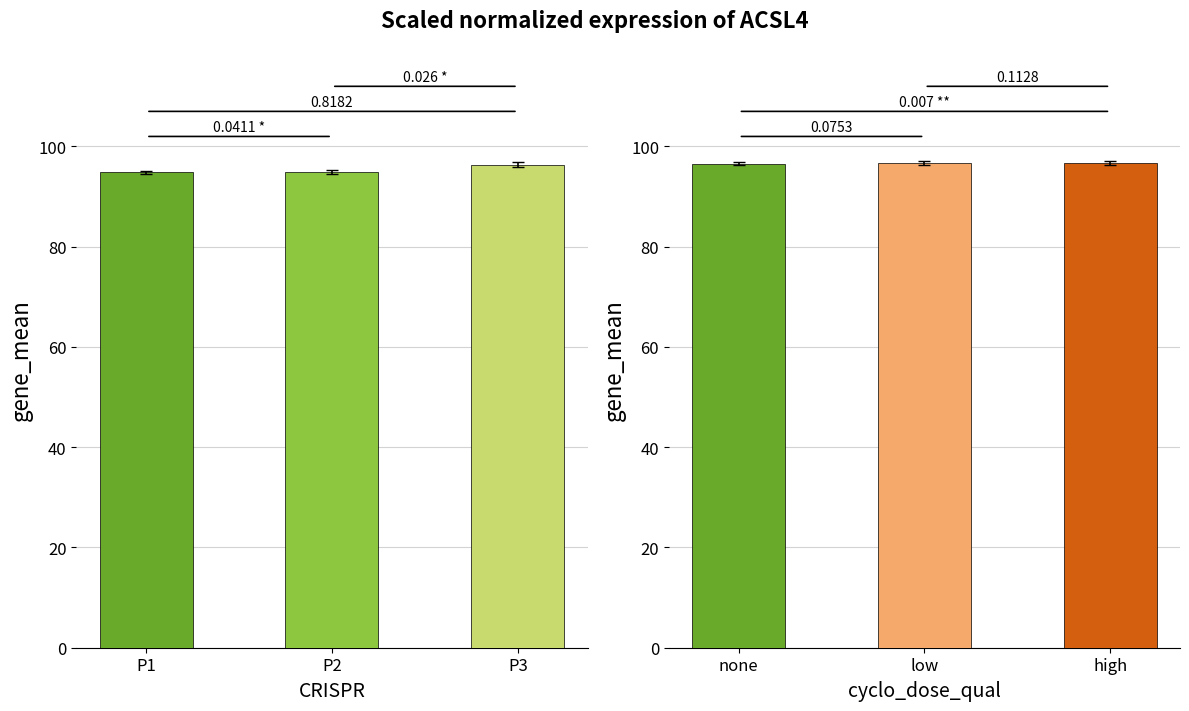

Between P2 and P3, which is larger?

P3